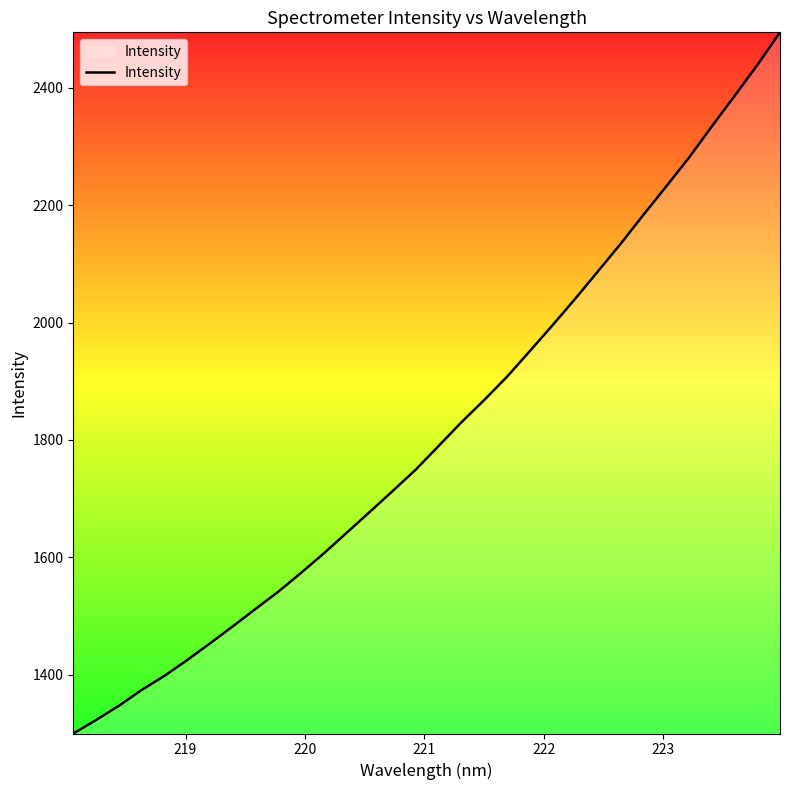

Count the number of data series in this chart.

1